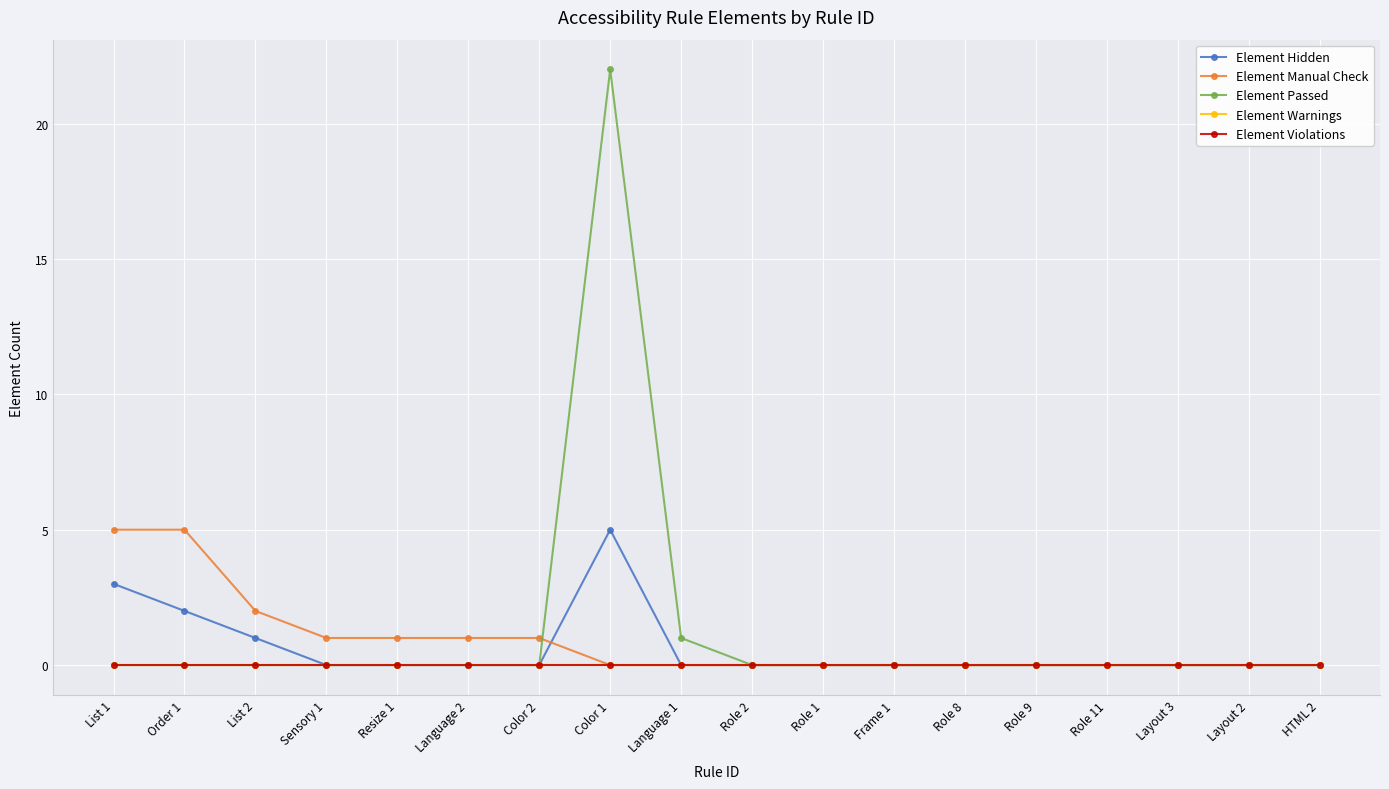

True or false: Element Warnings has a value of 0 at Resize 1.

True